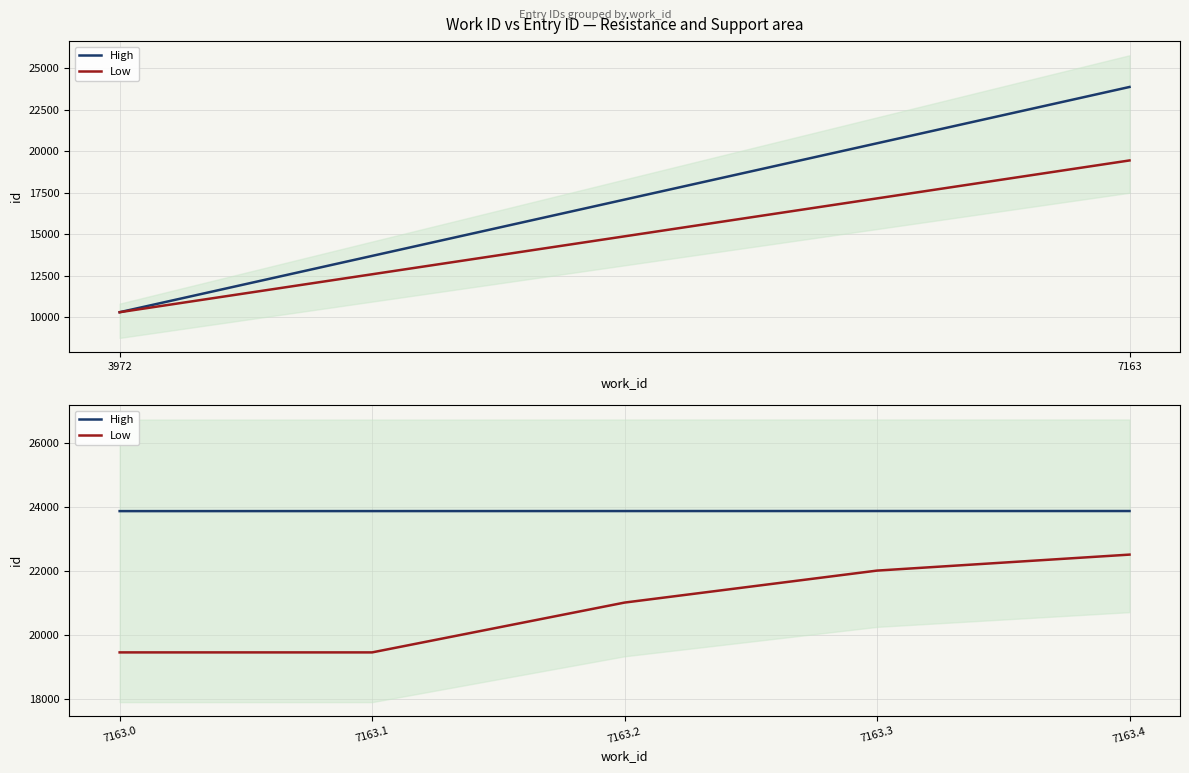

What is the spread (max minus min) of values at 7163.3?

1863